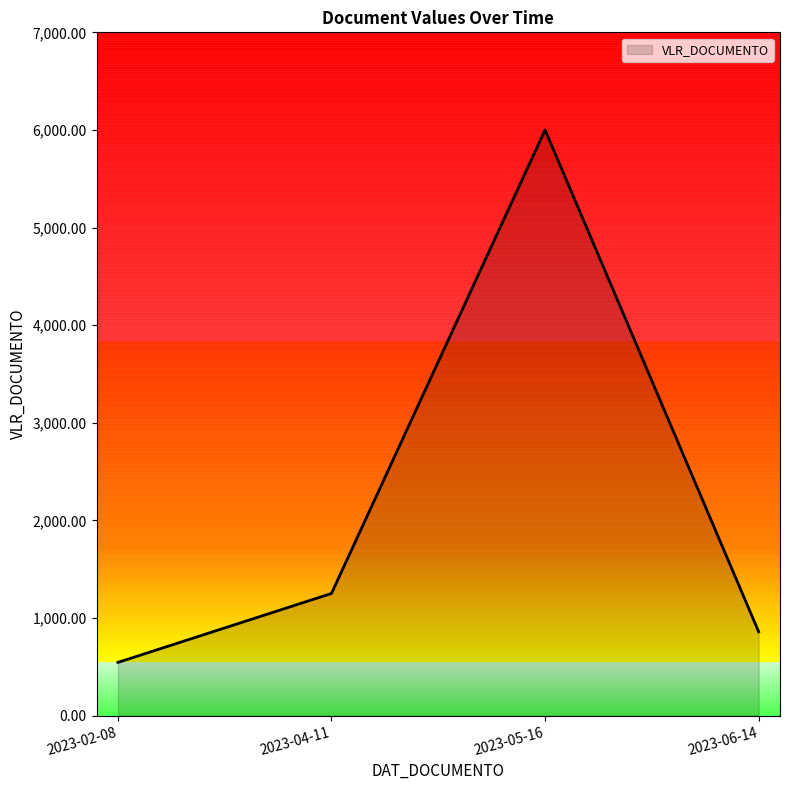

Where does the data first go above 1252?

2023-04-11